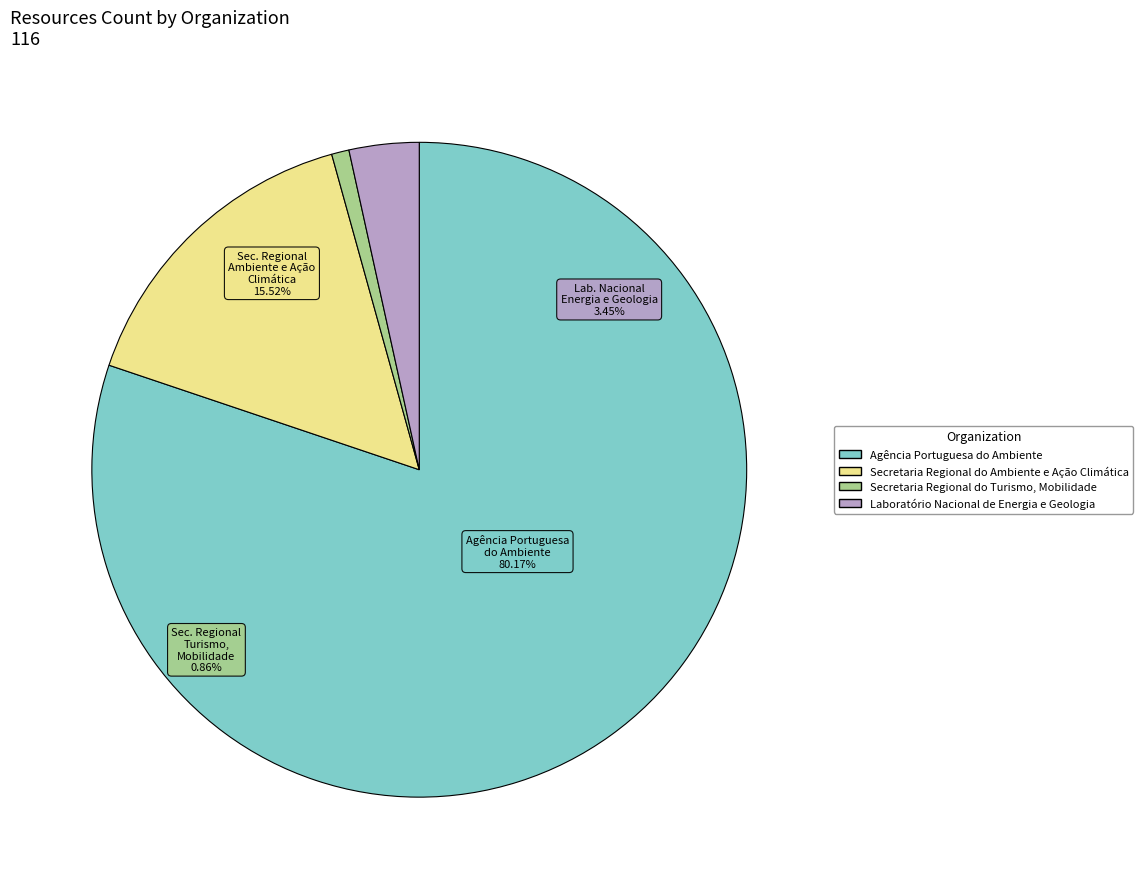

True or false: Secretaria Regional do Turismo, Mobilidade accounts for 11% of the total.

False